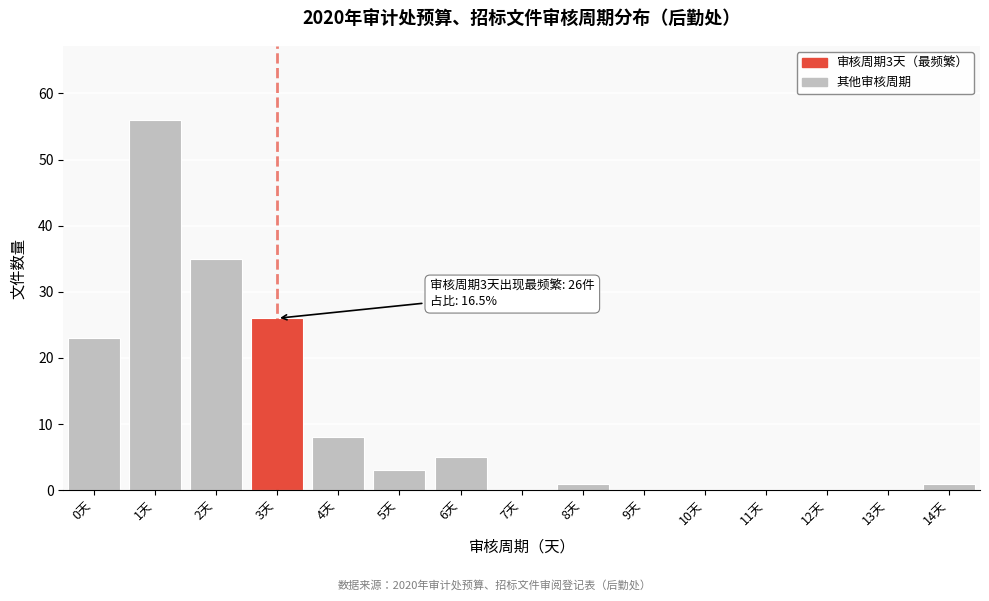

Reading left to right, what are all the values shown in this chart?

0天=23	1天=56	2天=35	3天=26	4天=8	5天=3	6天=5	7天=0	8天=1	9天=0	10天=0	11天=0	12天=0	13天=0	14天=1